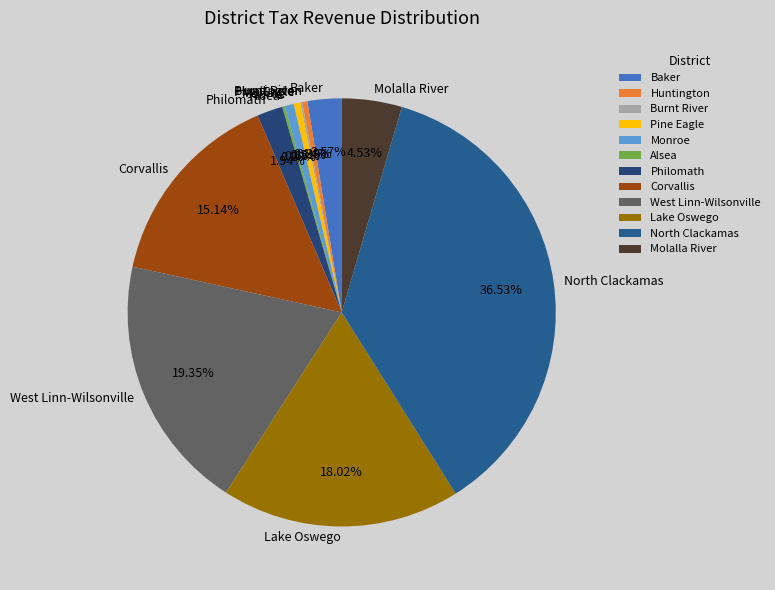

What is the ratio of the value at Lake Oswego to the value at Monroe?

26.3